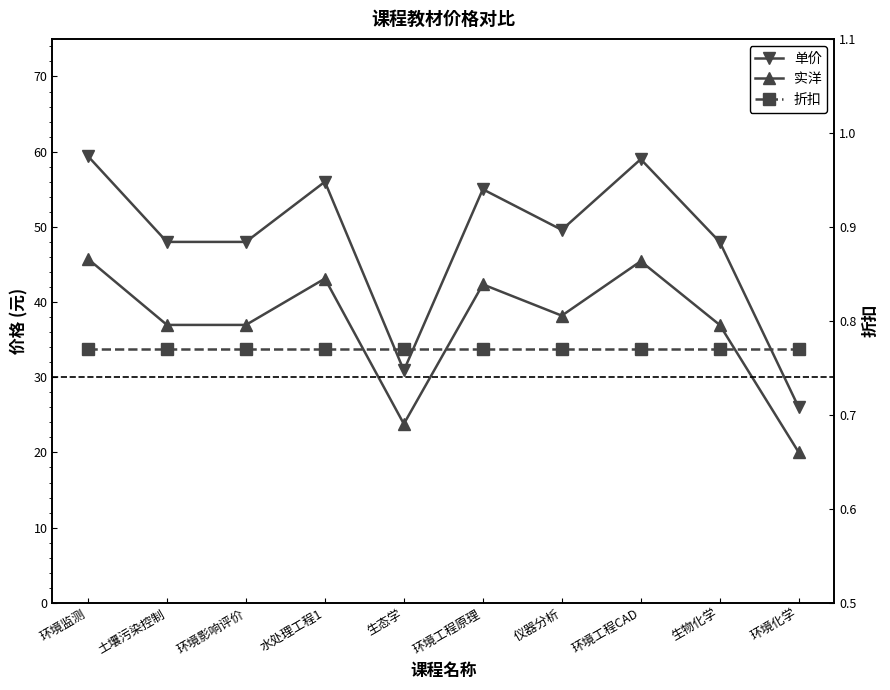

Is it true that 单价 equals 48.0 at 土壤污染控制?

True